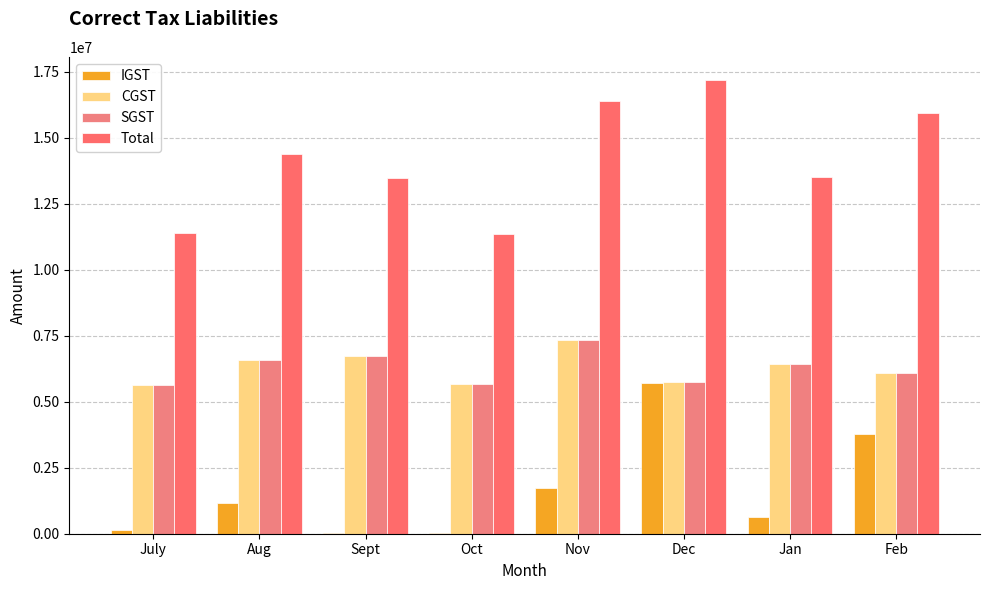

Rank the series by their maximum value, from lowest to highest.

IGST, CGST, SGST, Total